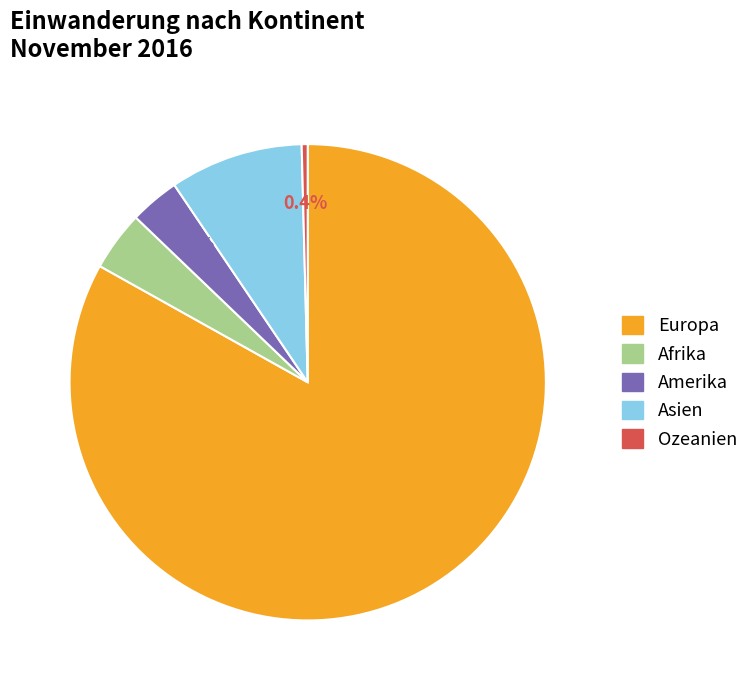

The Ozeanien slice represents 0% of the pie. True or false?

True